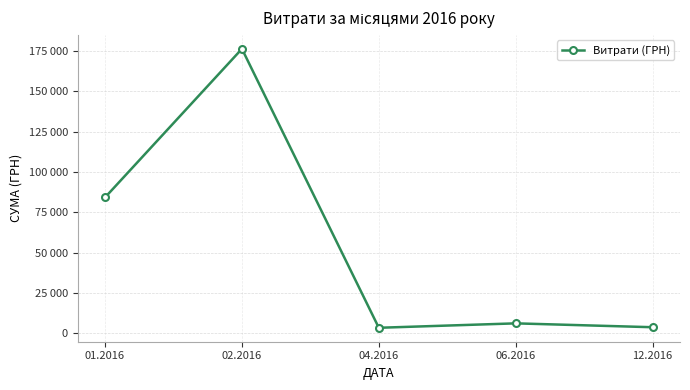

Is this an area chart (filled region under the line)?

No